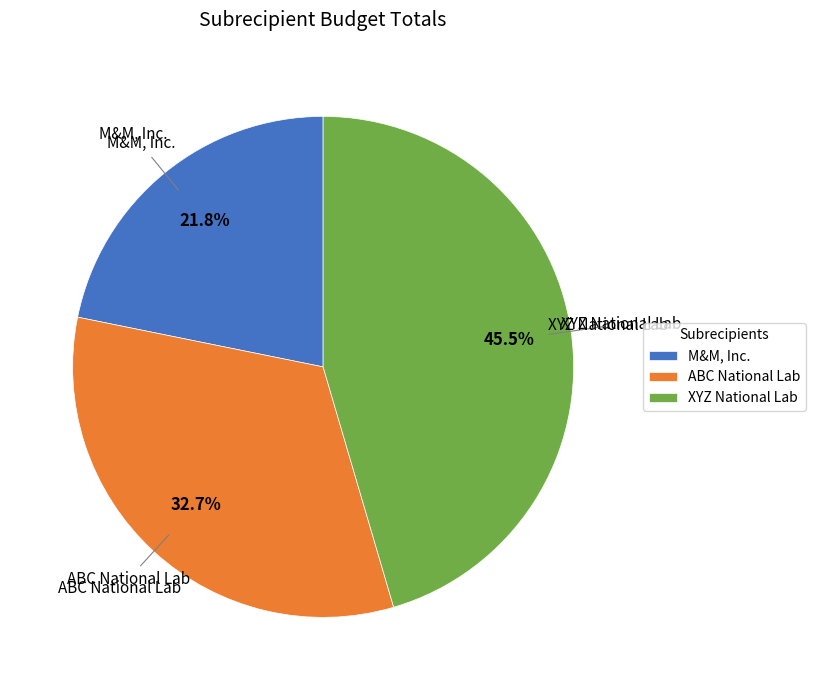

Count the number of slices in the pie.

3